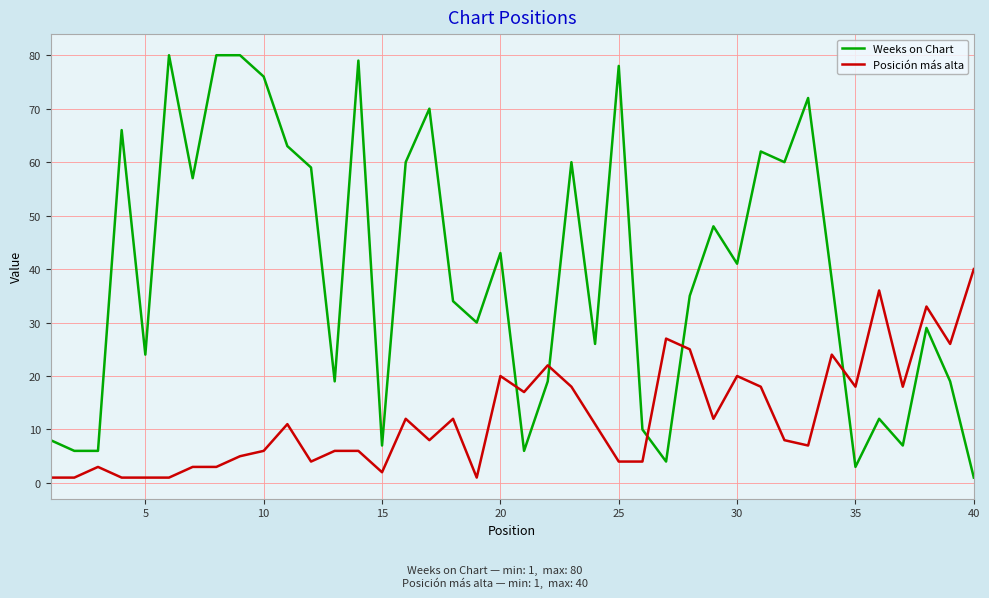

Which series has the largest total across all categories?

Weeks on Chart